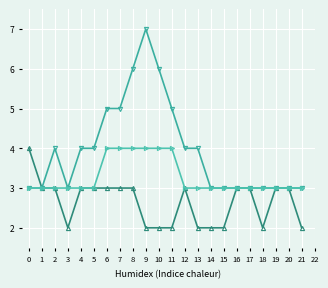

How many distinct data groups are displayed?

3